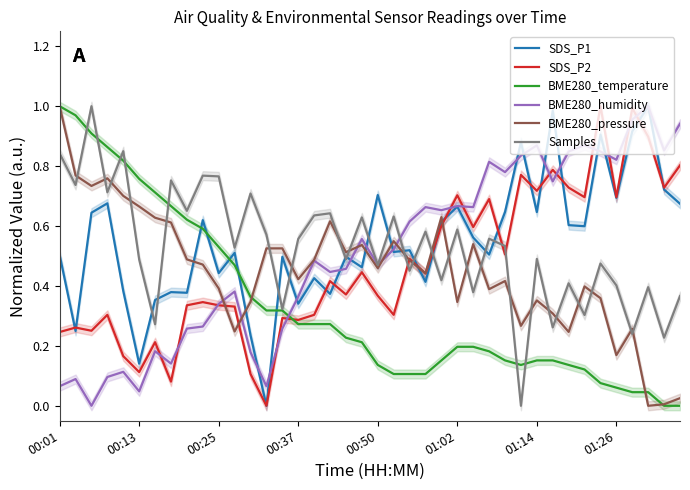

Which series has the widest spread of values?

SDS_P1